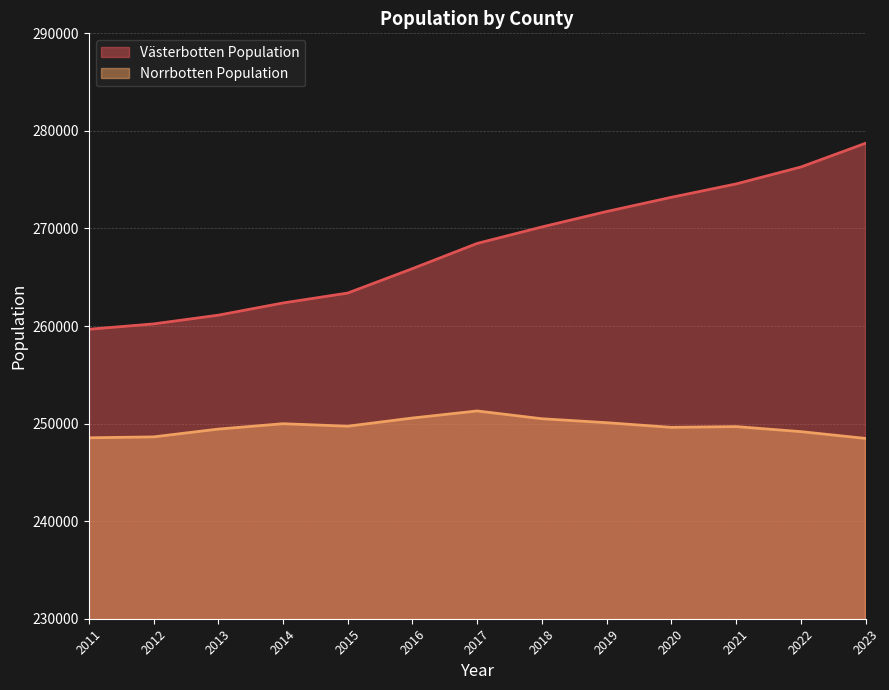

The Västerbotten Population series shows 52763 at 2013. True or false?

False